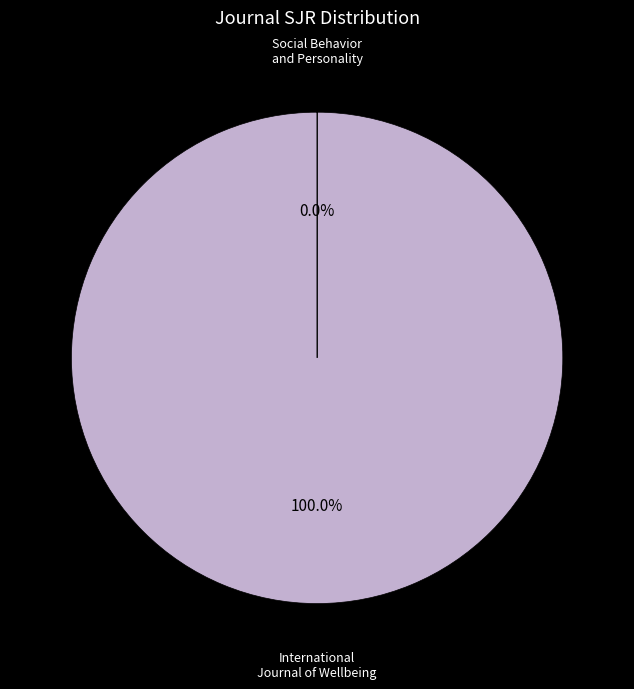

Does International Journal of Wellbeing account for over 50% of the chart?

Yes